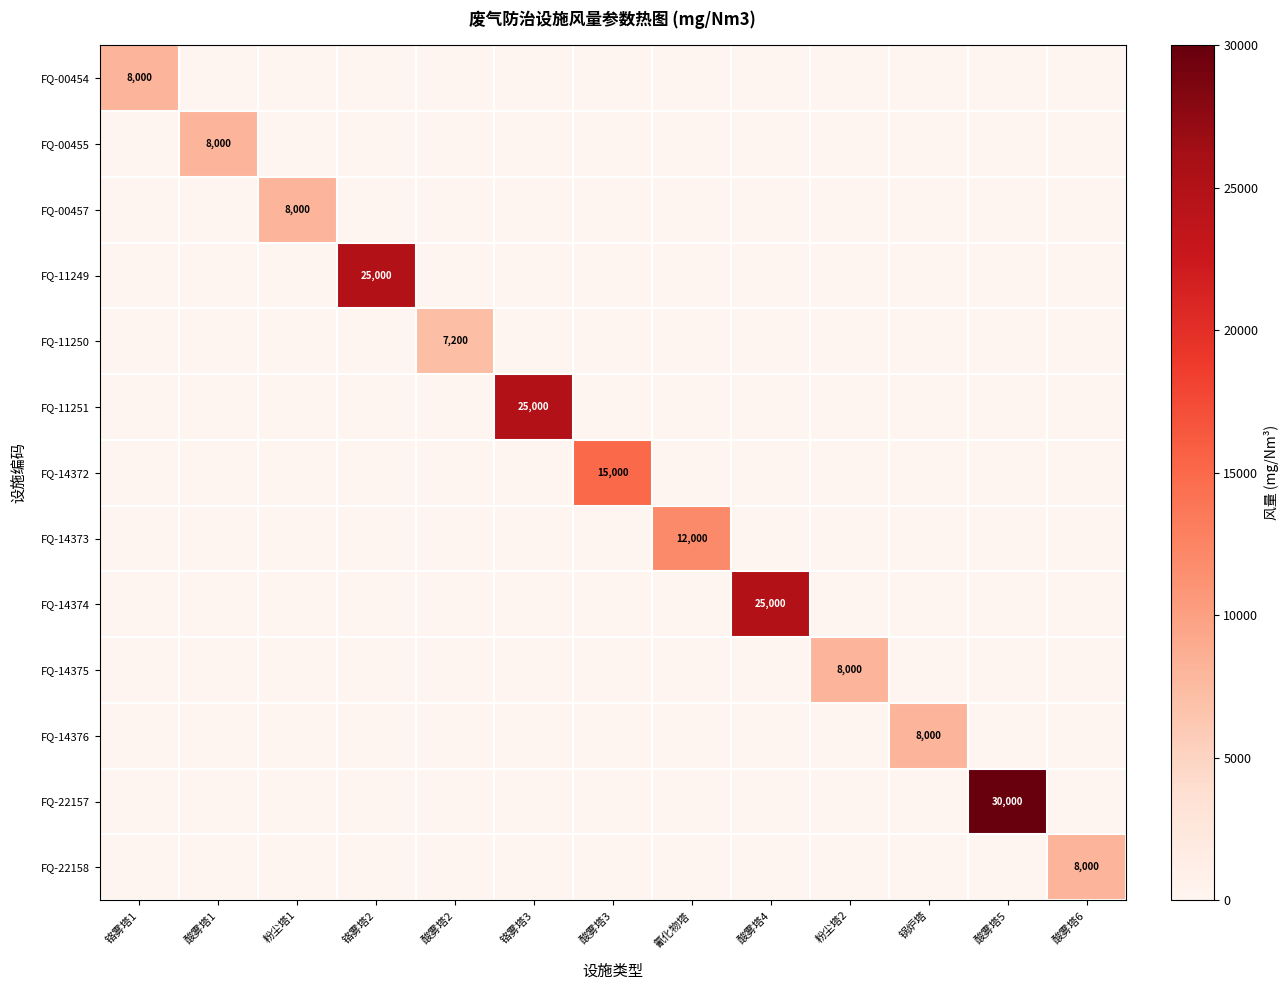

Which category has the lowest value across all series?

酸雾塔1